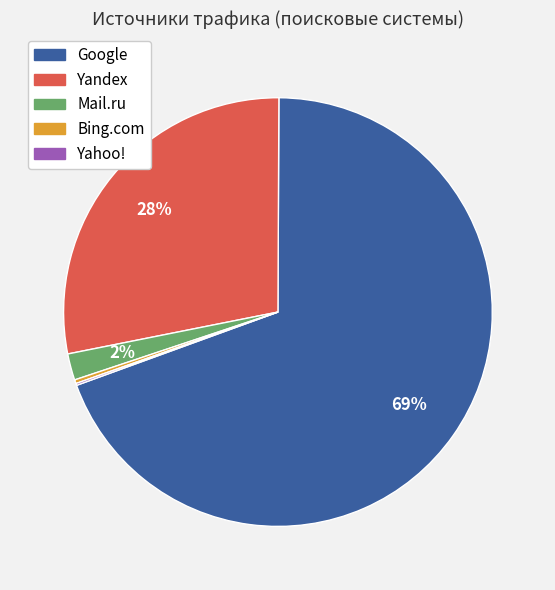

Does any single category account for the majority?

Yes